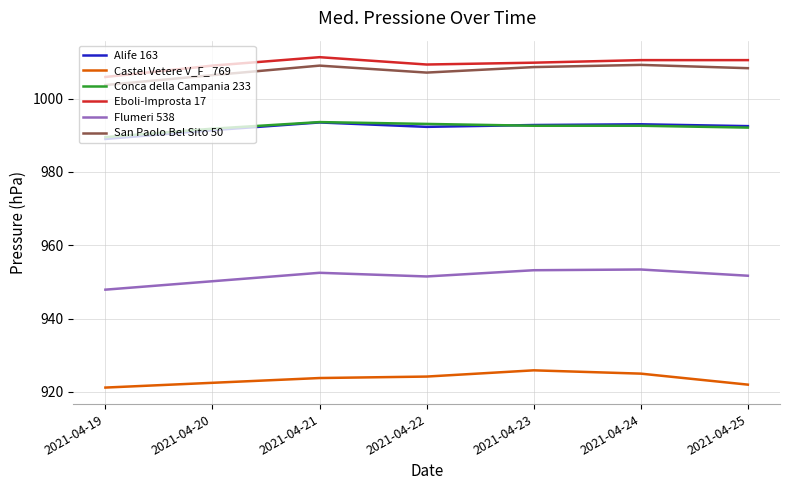

True or false: Eboli-Improsta 17 has more than 2 interior local peaks.

False